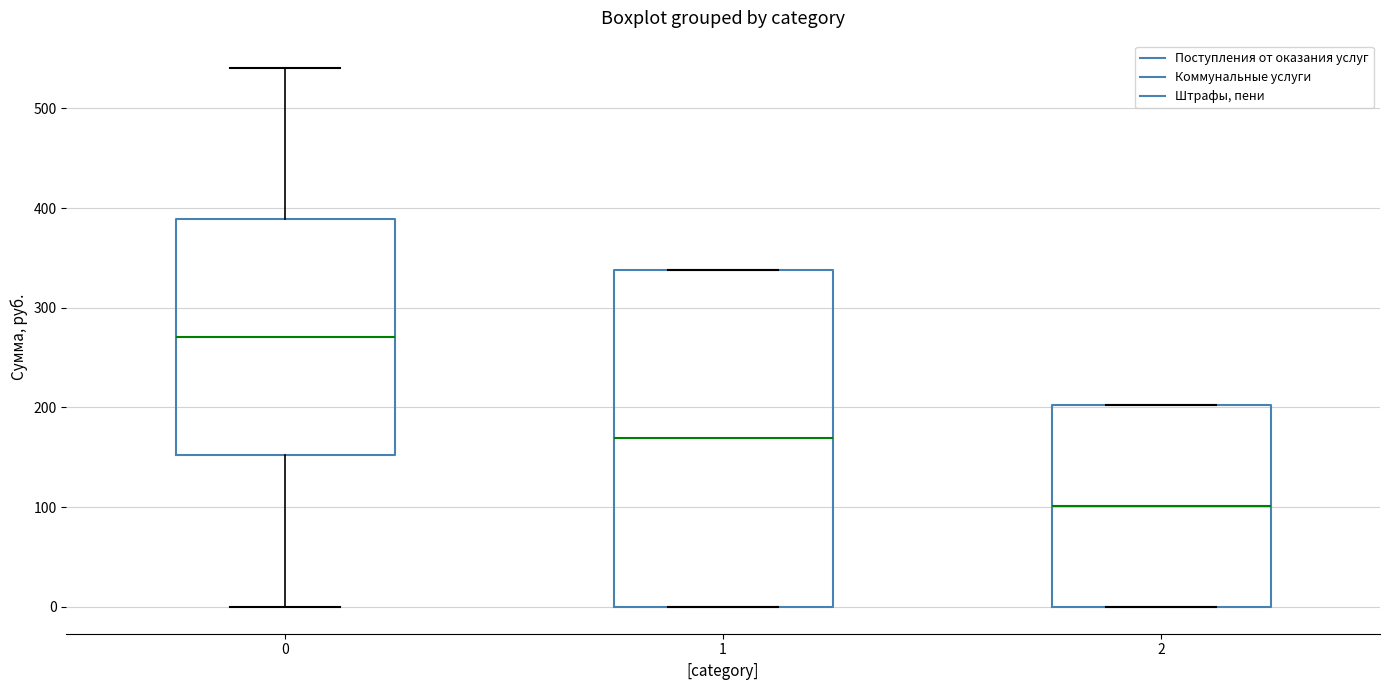

Comparing the boxes themselves (not the whiskers), which one is the tallest?

1